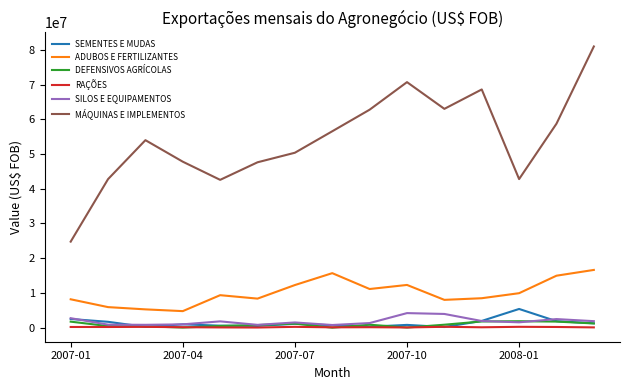

What is the difference between the second highest and minimum values in the DEFENSIVOS AGRÍCOLAS series?

1787235